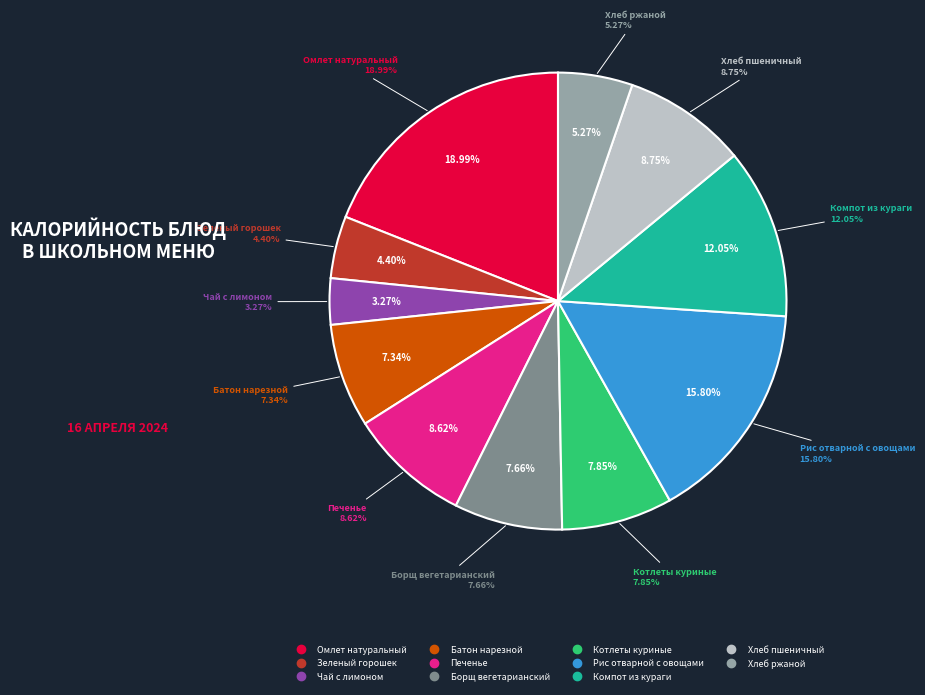

Is it true that Зеленый горошек is 15% of the pie?

False